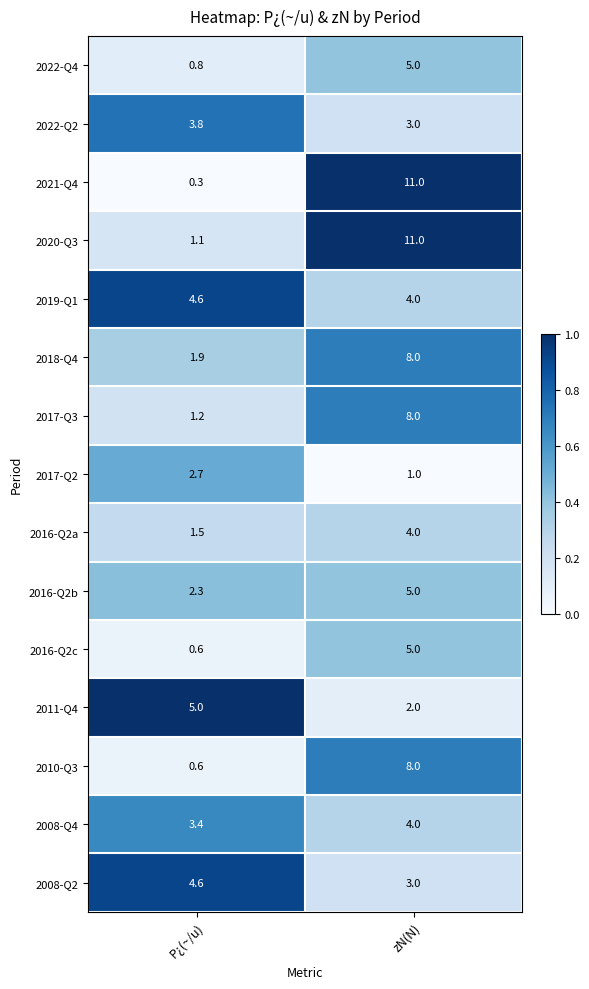

What is the total value across all series at P¿(~/u)?

34.4